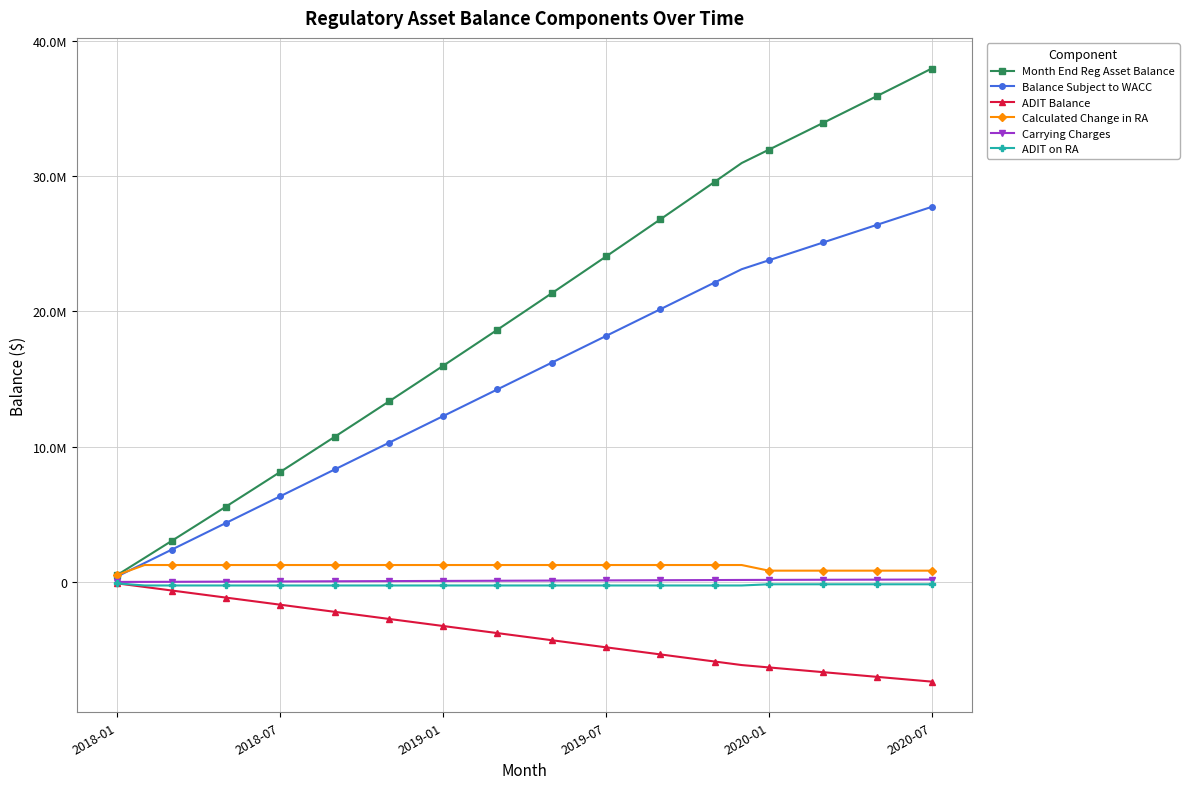

What are all the series names shown in the legend?

Month End Reg Asset Balance, Balance Subject to WACC, ADIT Balance, Calculated Change in RA, Carrying Charges, ADIT on RA